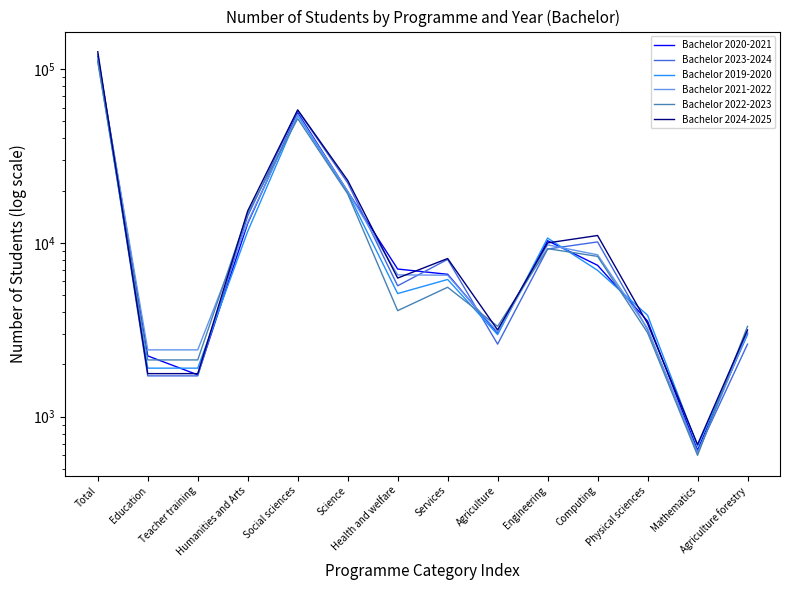

What is the value of the Bachelor 2022-2023 point at the 8th from the left?

5554